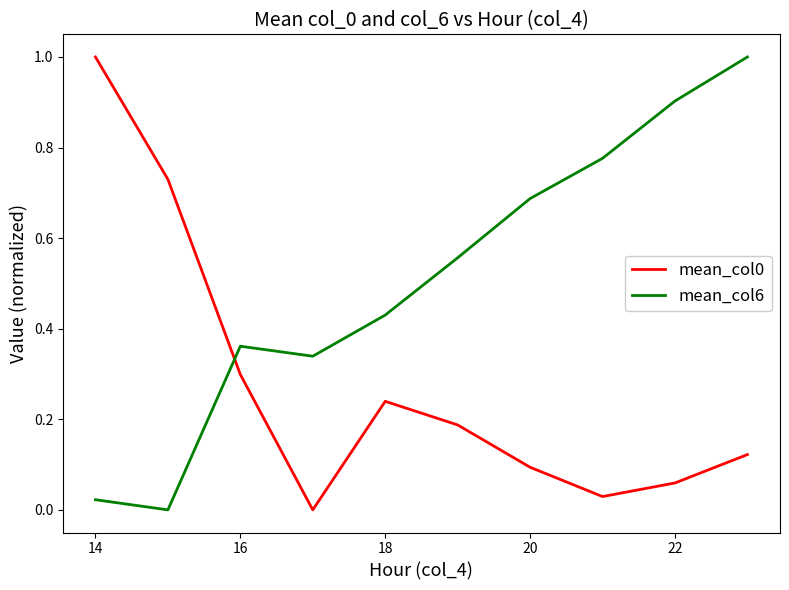

True or false: mean_col6 and mean_col0 cross at least once.

True